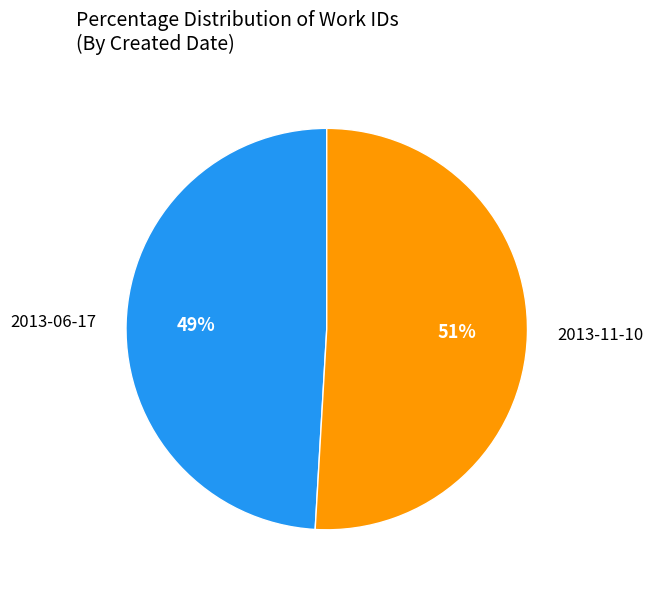

Combined, do 2013-06-17 and 2013-11-10 account for over 50%?

Yes